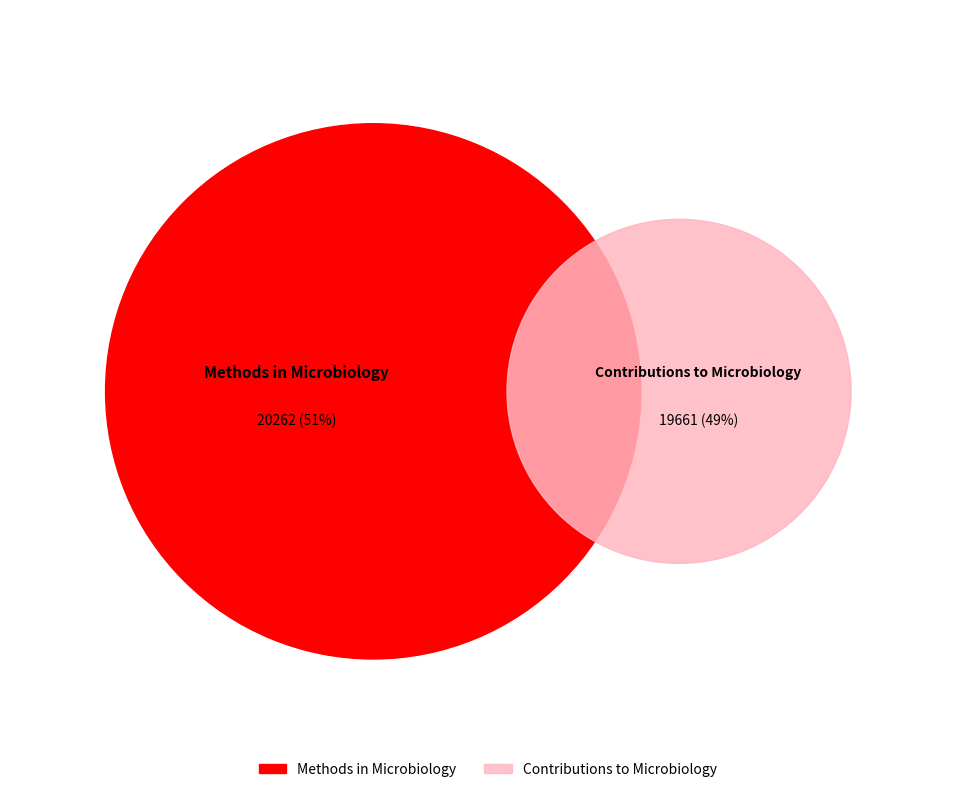

What is the smallest slice in the pie chart?

Contributions to Microbiology